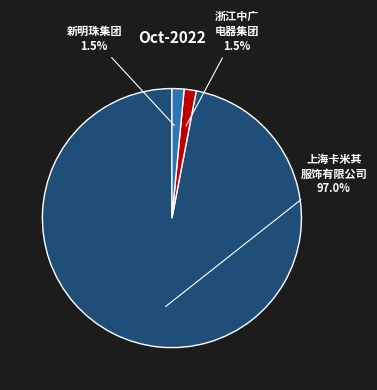

Is there a majority slice in this chart?

Yes